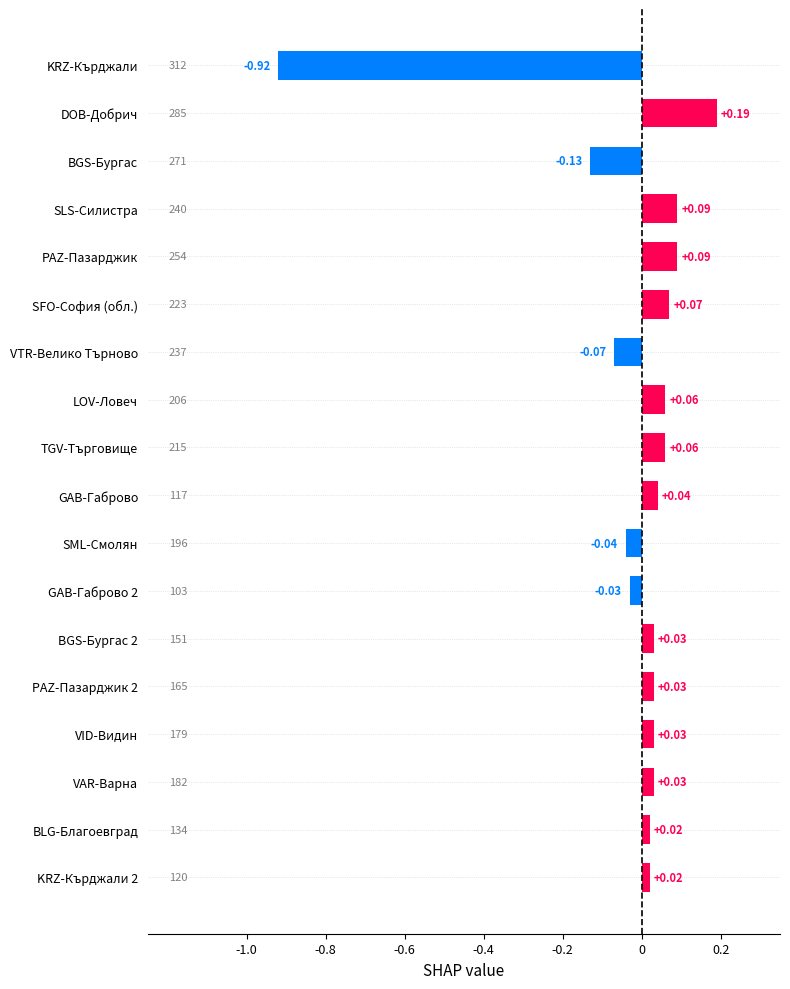

At which category does the chart reach its peak across all series?

DOB-Добрич